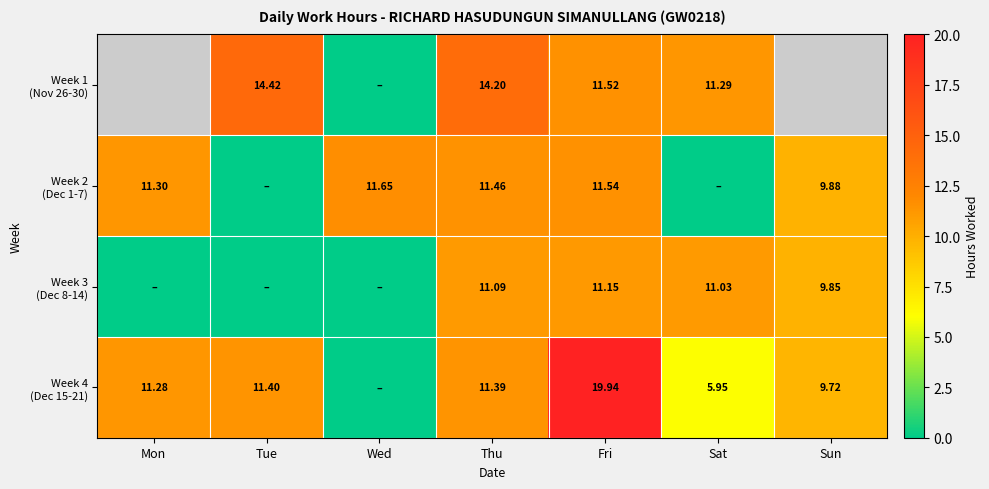

Which has a higher value, Fri or Thu?

Thu